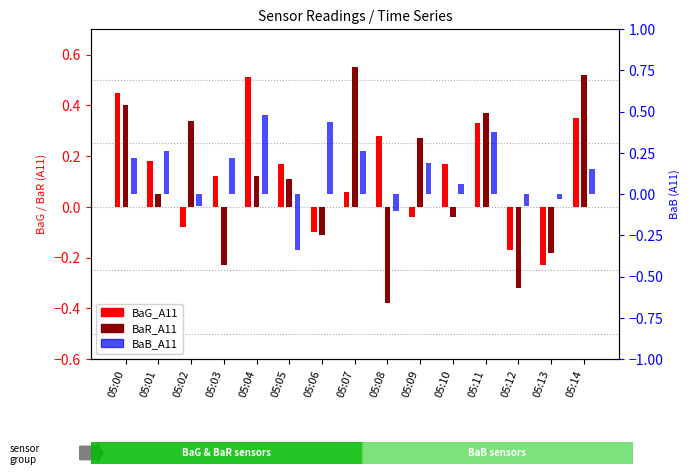

At which label does BaB_A11 reach its peak?

05:04